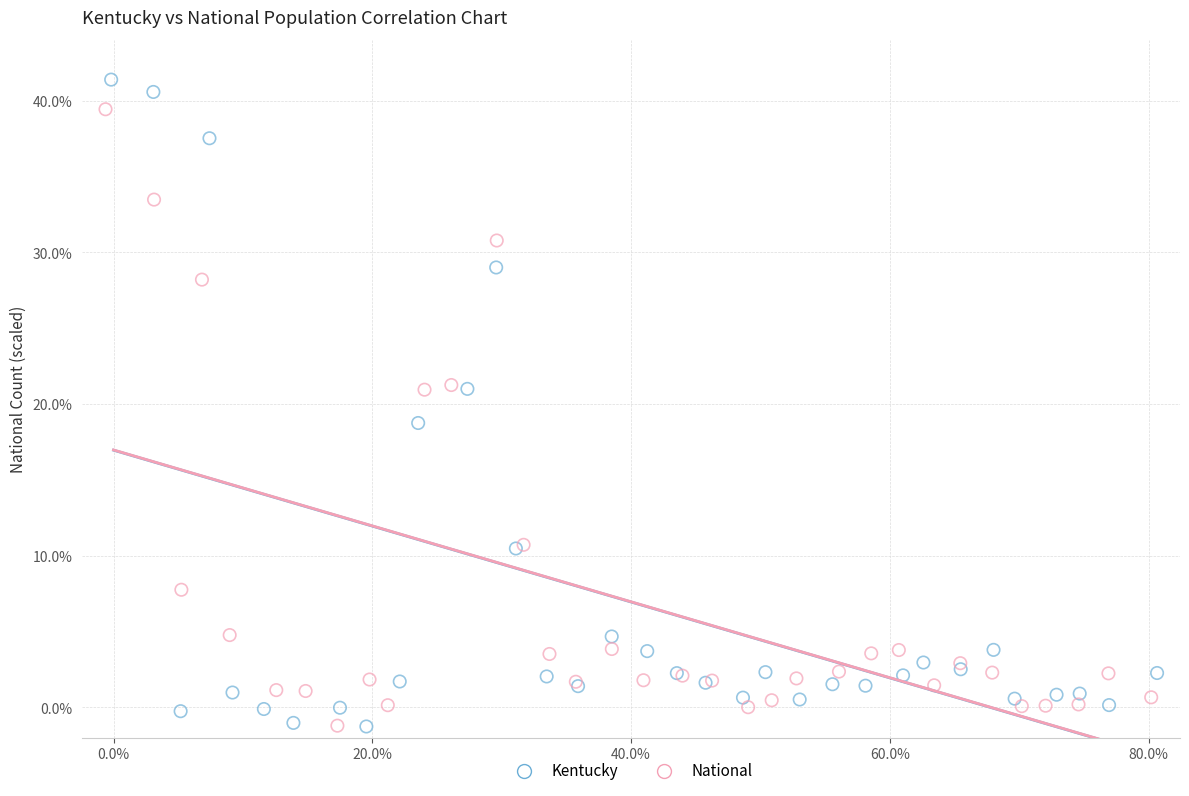

Which series contains the highest Y value?

Kentucky